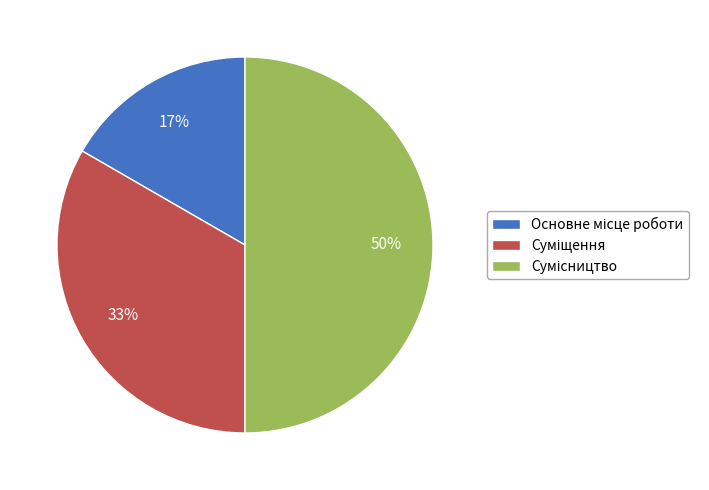

How many slices are in this pie chart?

3